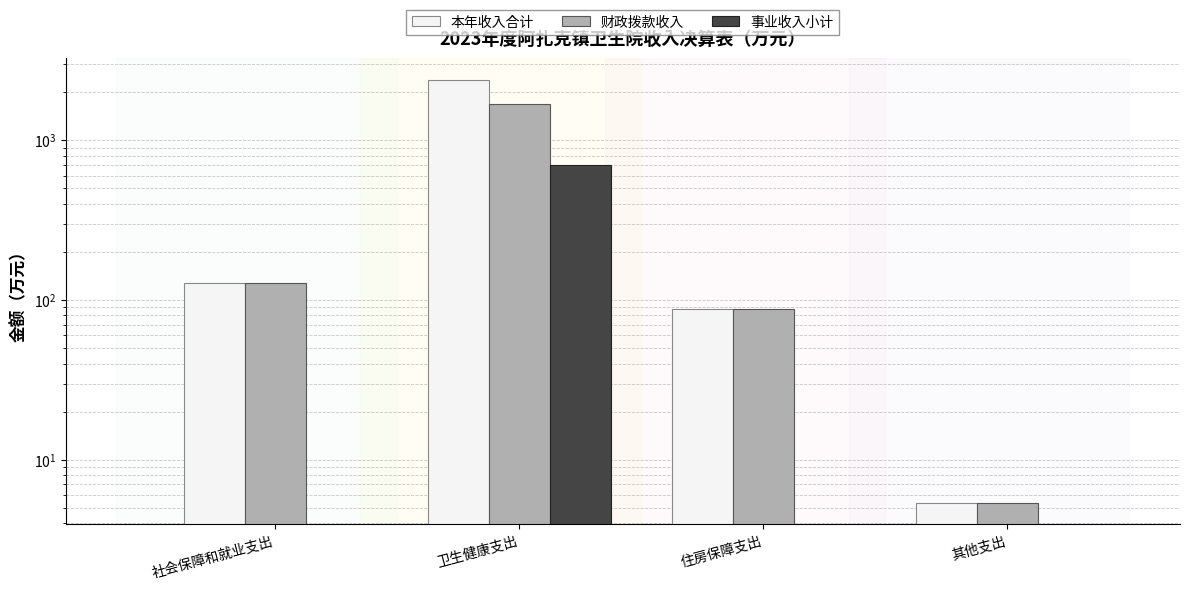

Reading left to right, what are all the values shown in this chart?

本年收入合计: 127.3	2394.0	88.1	5.3
财政拨款收入: 127.3	1694.7	88.1	5.3
事业收入小计: 0.0	699.3	0.0	0.0